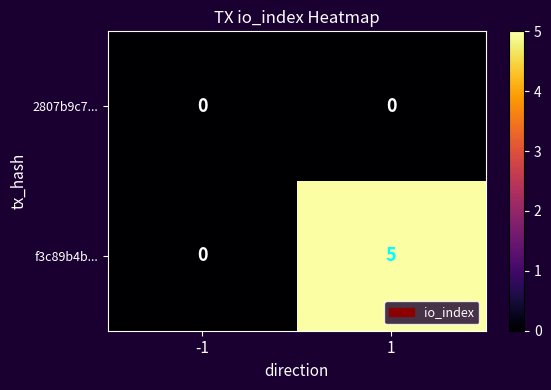

Reading left to right, transcribe all the data shown in this chart.

2807b9c7...: -1=0	1=0
f3c89b4b...: -1=0	1=5